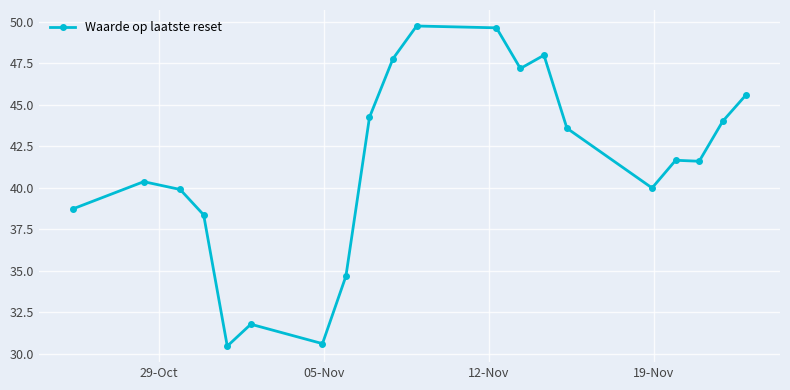

True or false: the data has more than 0 interior local peaks.

True